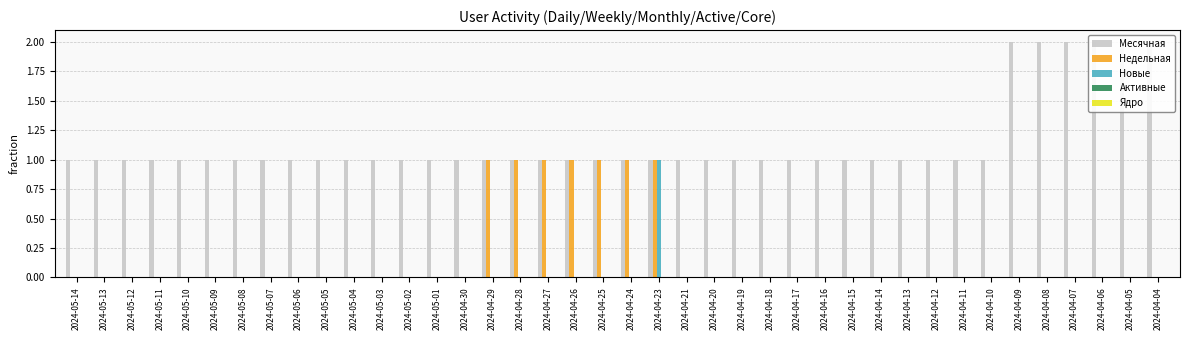

Is the value of Активные at 2024-04-05 greater than the value of Месячная at 2024-05-13?

No